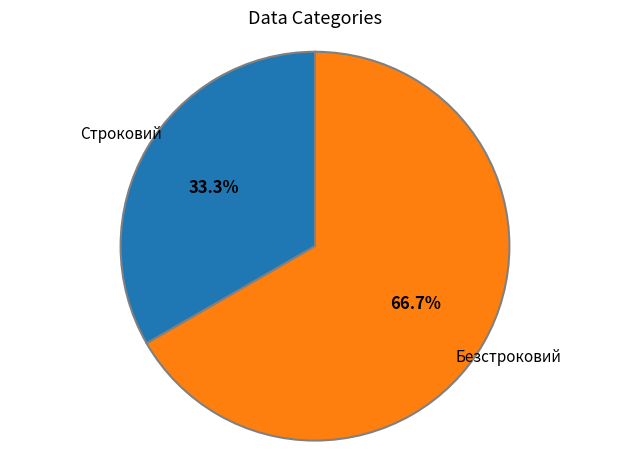

Does any single category account for the majority?

Yes